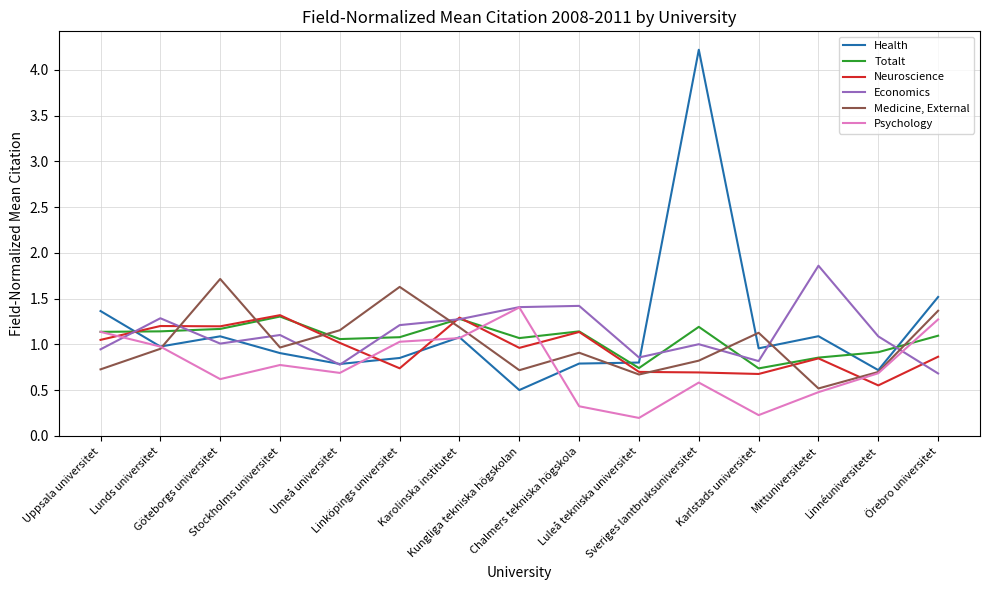

Which category has the lowest value in the Neuroscience series?

Linnéuniversitetet